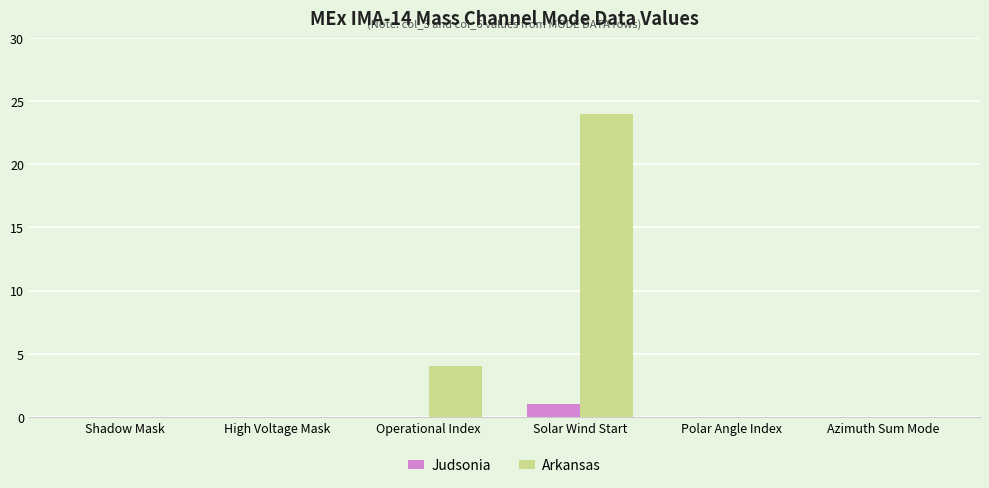

Reading left to right, extract all data points from this chart.

Judsonia: Shadow Mask=0	High Voltage Mask=0	Operational Index=0	Solar Wind Start=1	Polar Angle Index=0	Azimuth Sum Mode=0
Arkansas: Shadow Mask=0	High Voltage Mask=0	Operational Index=4	Solar Wind Start=24	Polar Angle Index=0	Azimuth Sum Mode=0